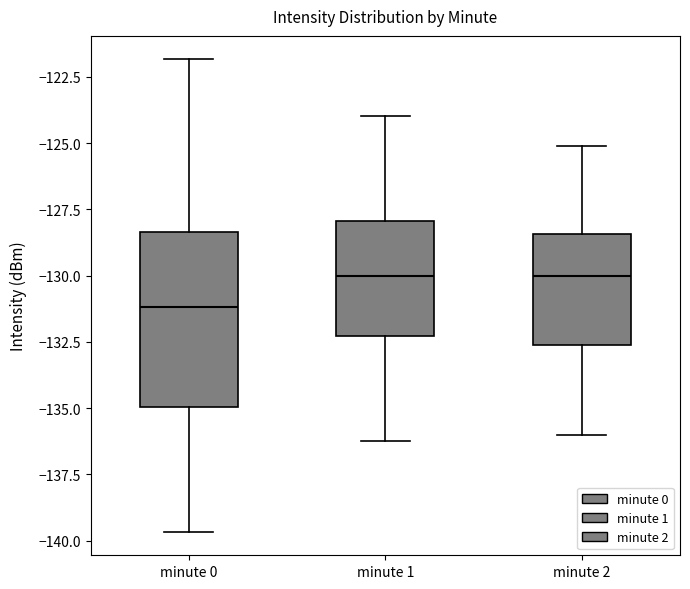

Which box is the tallest, from its lower edge to its upper edge?

minute 0